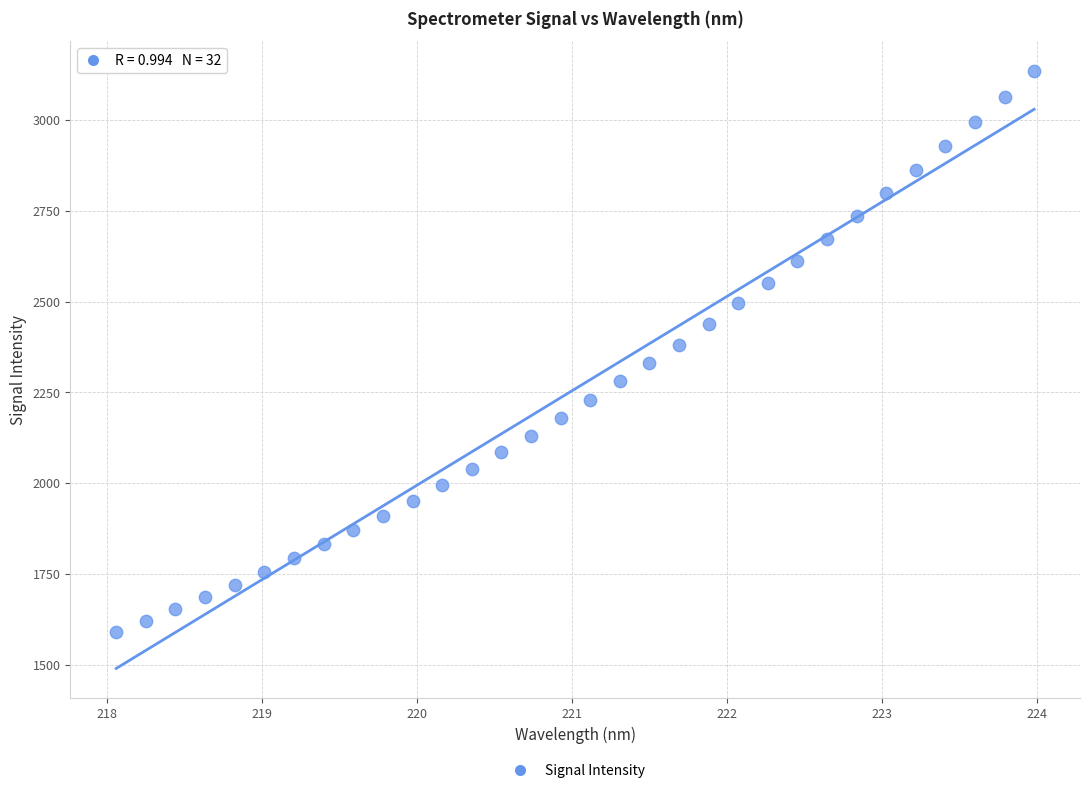

What is the range of Y values (max minus min)?

1546.5